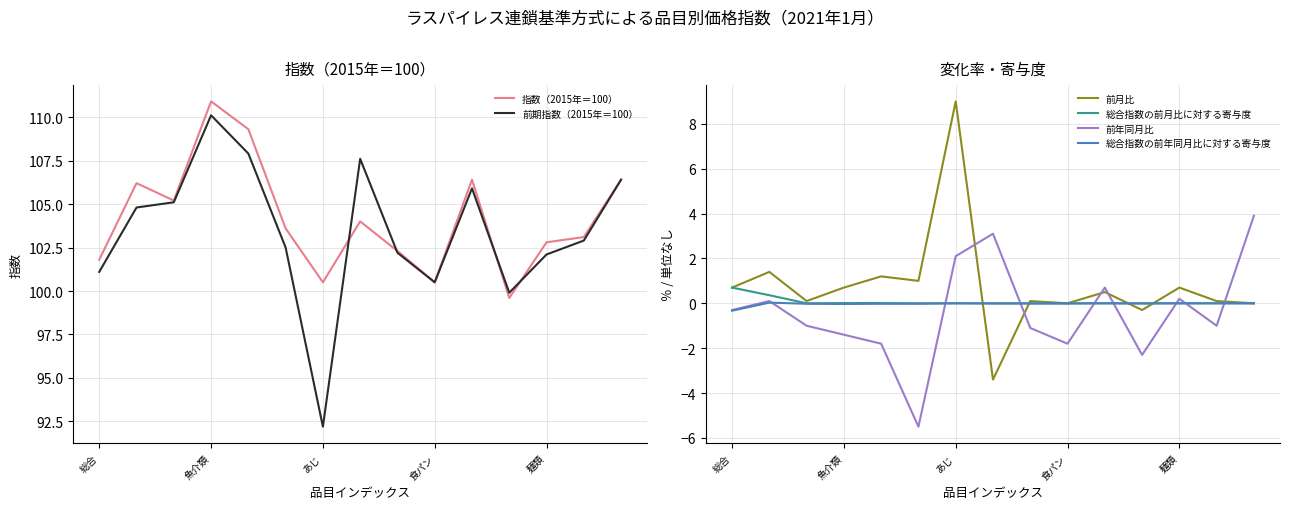

What is the lowest value of the 前年同月比 series?

-5.5